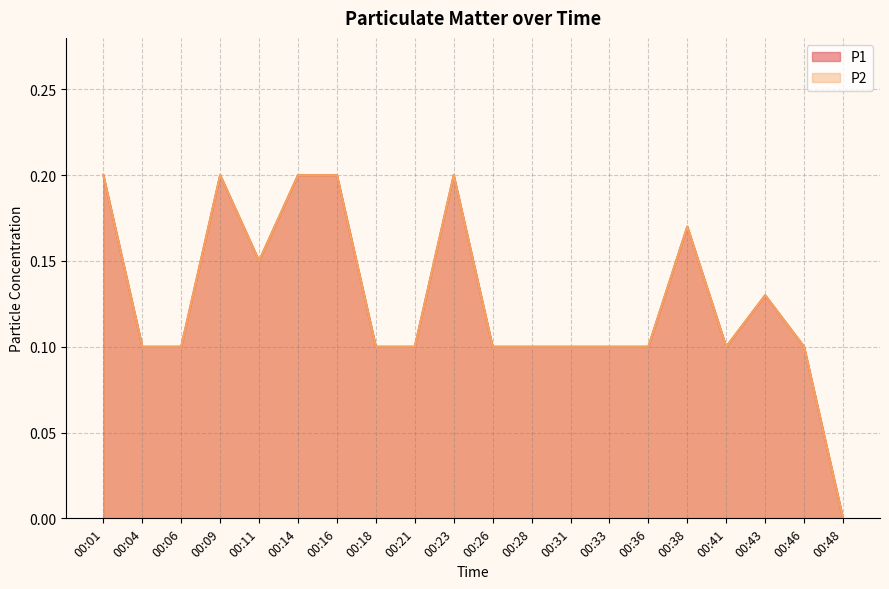

Where is the first local maximum for P2?

00:09